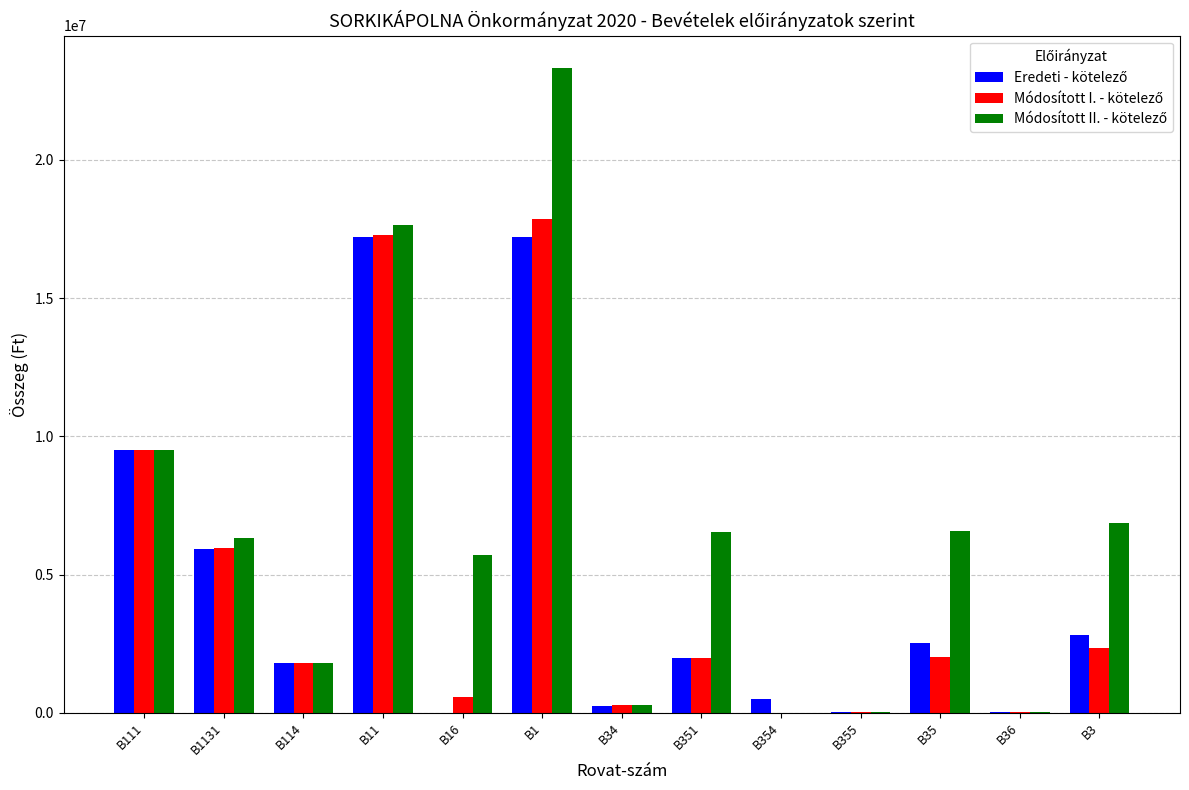

At which category is the sum across all series the highest?

B1